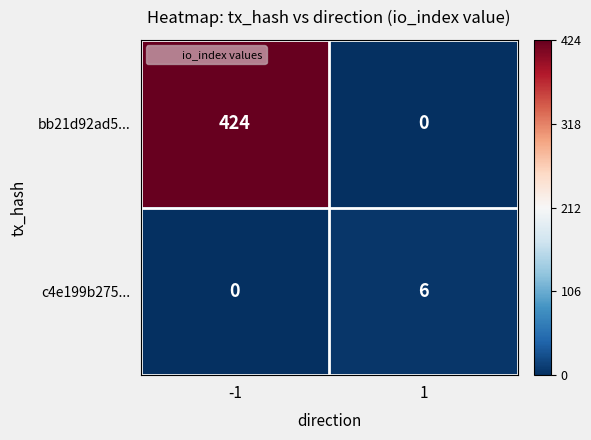

Reading left to right, list all the values displayed in this chart.

bb21d92ad5...: 424	0
c4e199b275...: 0	6